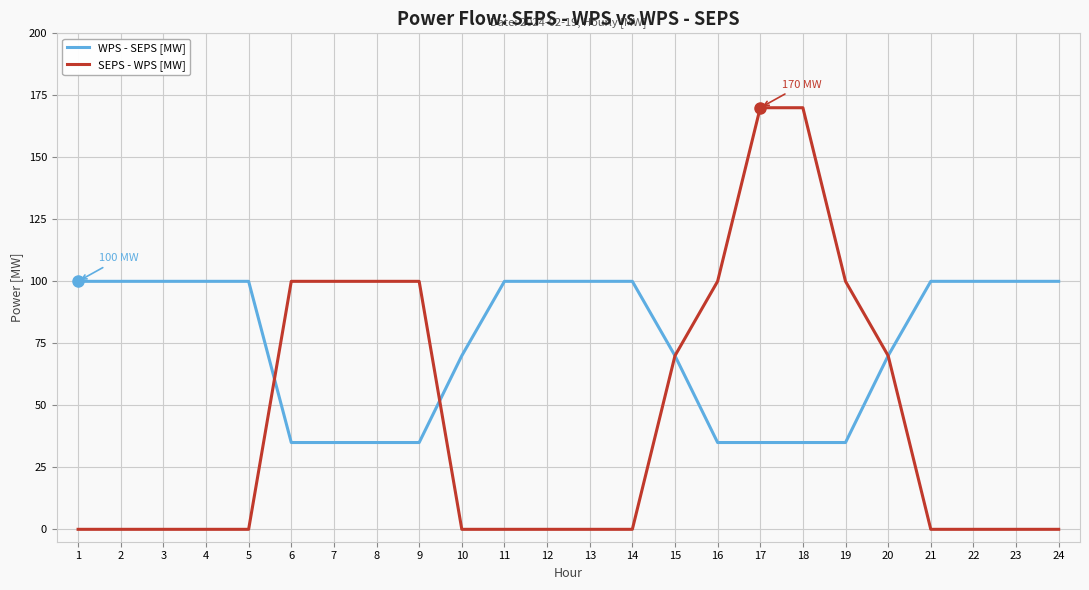

List the series in order of their peak value, lowest first.

WPS - SEPS [MW], SEPS - WPS [MW]